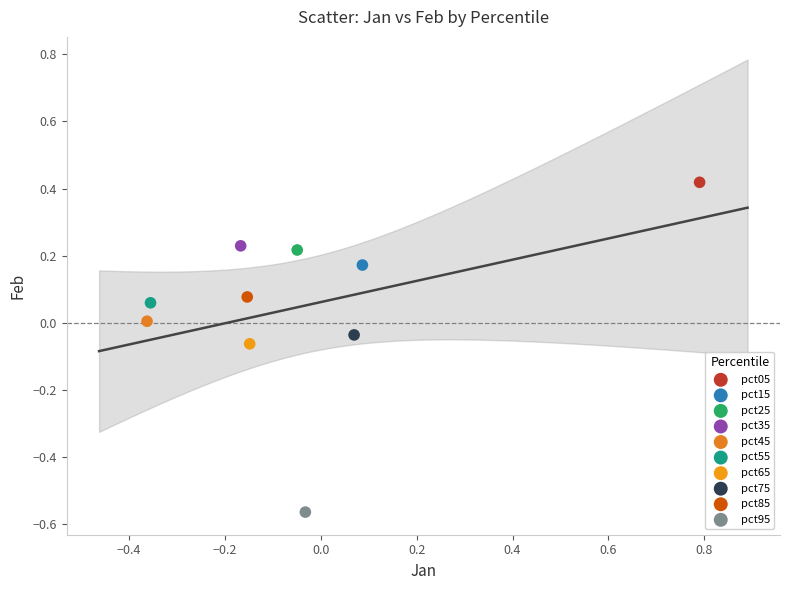

Which series contains the lowest Y value?

pct95